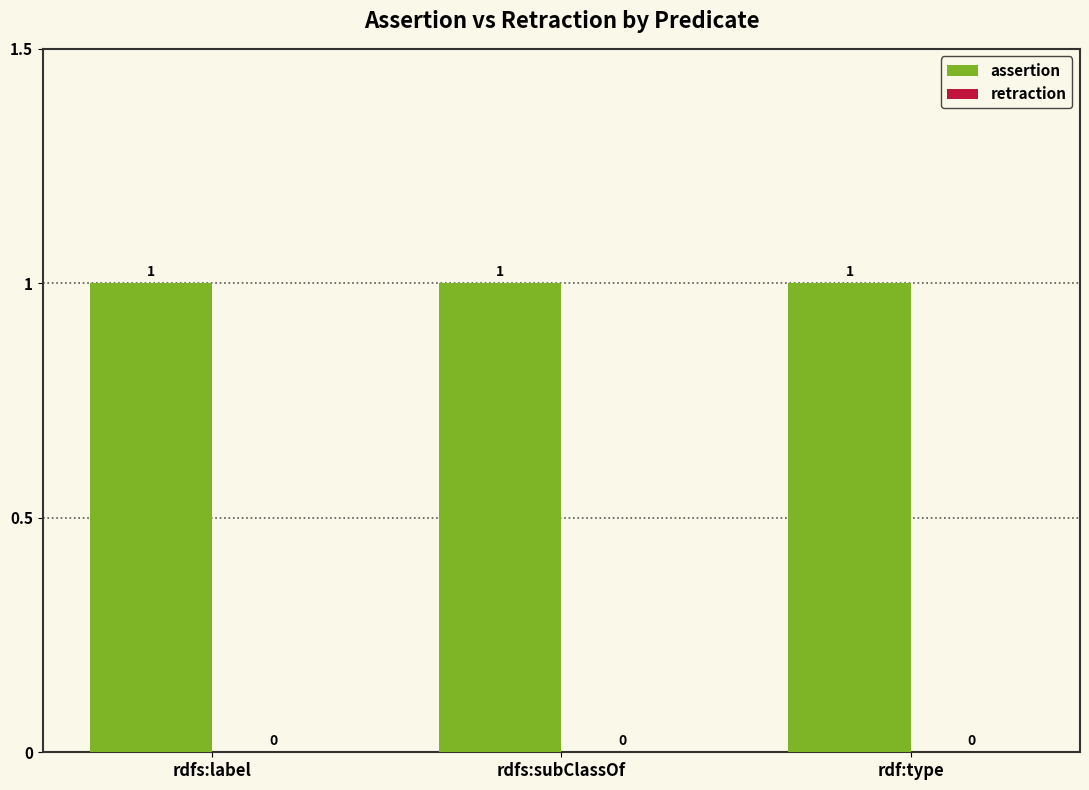

What is the difference between the highest and lowest values at rdfs:label?

1